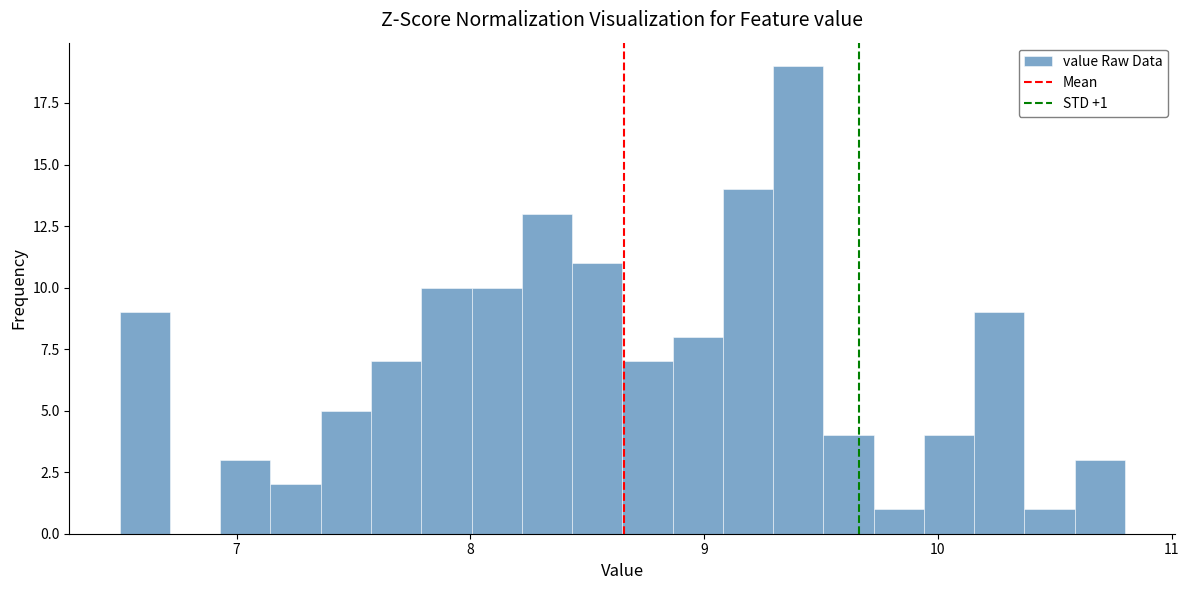

Read against the x-axis, roughly where is the centre of the tallest bar?

9.4